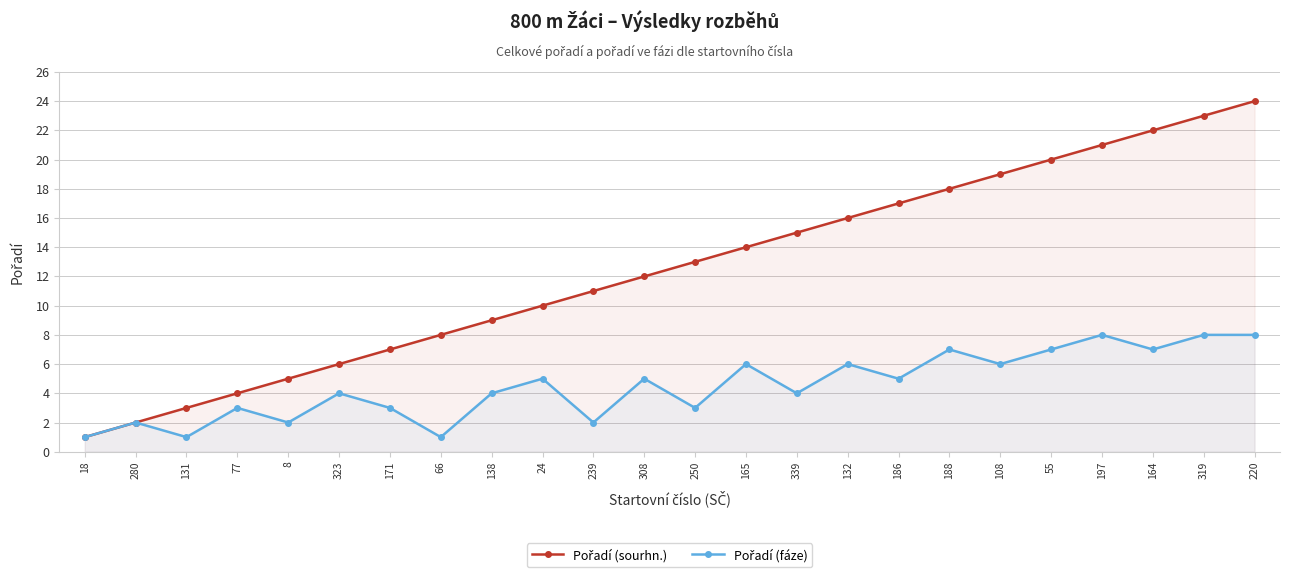

Which series has the widest spread of values?

Pořadí (sourhn.)